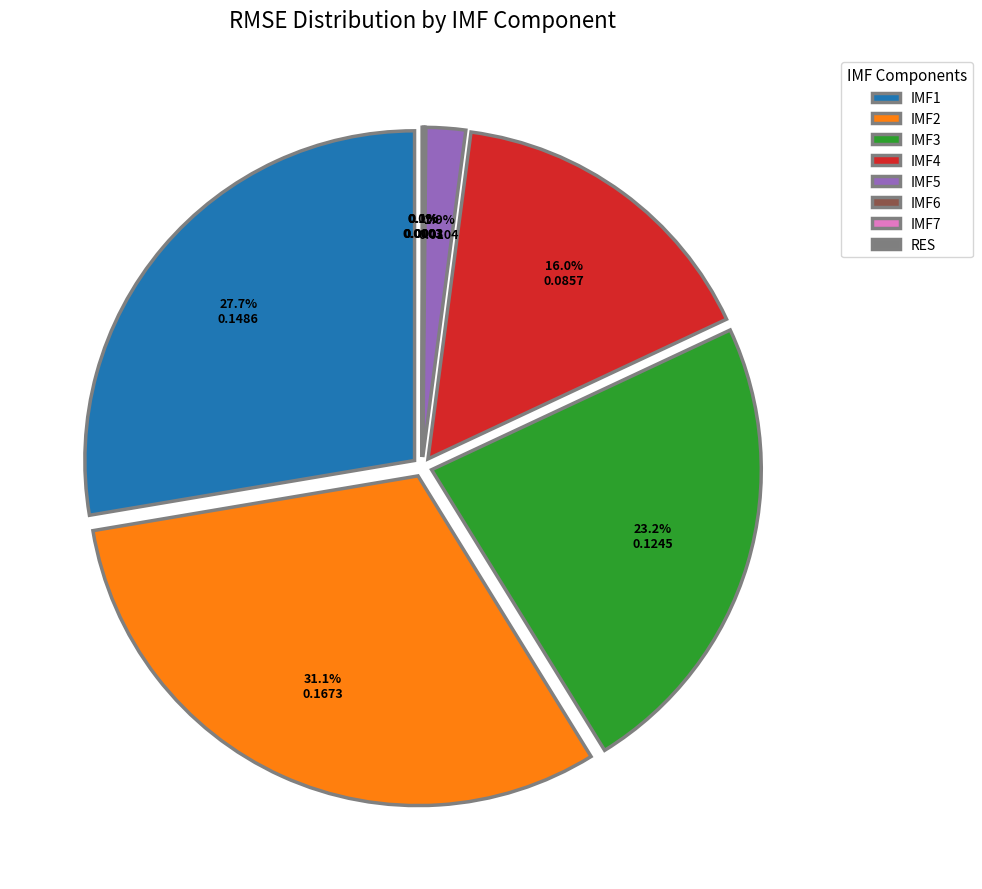

What is the smallest slice in the pie chart?

IMF7